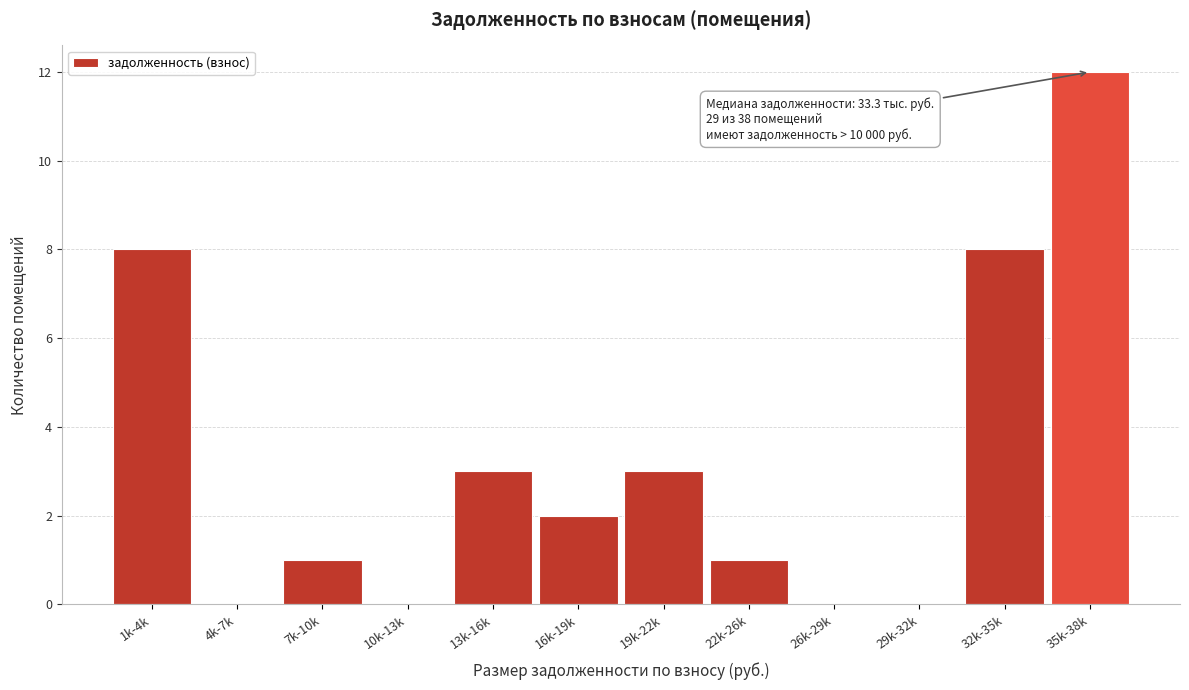

Reading left to right, transcribe all the data shown in this chart.

1k-4k=8	4k-7k=0	7k-10k=1	10k-13k=0	13k-16k=3	16k-19k=2	19k-22k=3	22k-26k=1	26k-29k=0	29k-32k=0	32k-35k=8	35k-38k=12